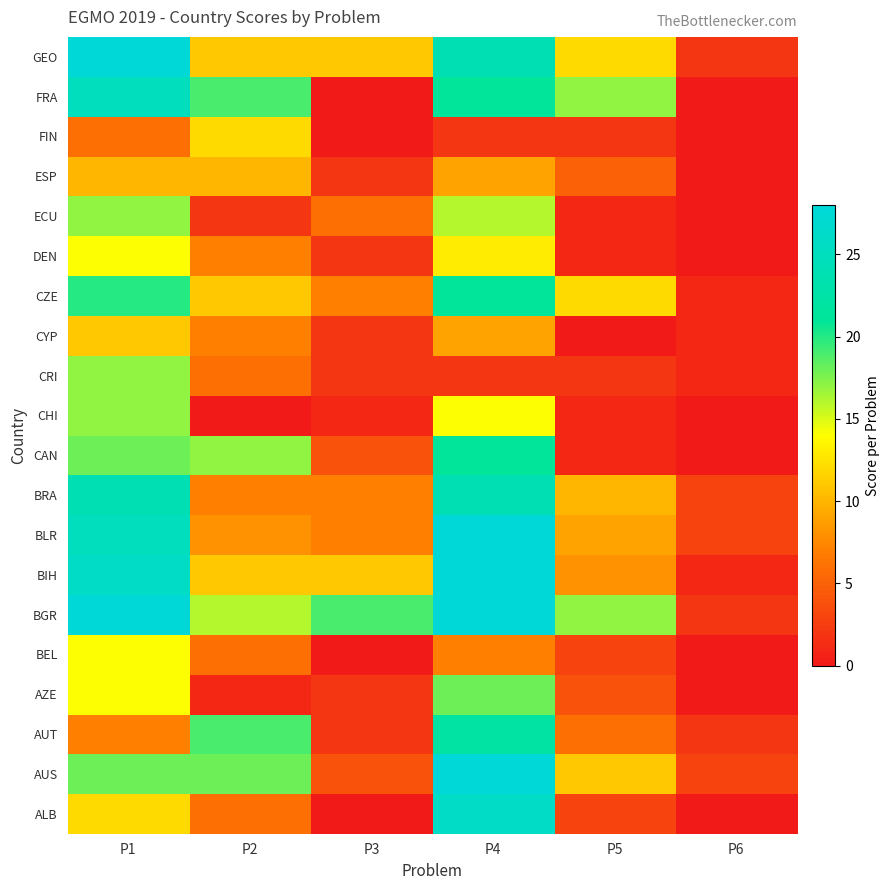

Reading left to right, list all the values displayed in this chart.

ALB: P1=12	P2=6	P3=0	P4=26	P5=3	P6=0
AUS: P1=18	P2=18	P3=4	P4=28	P5=11	P6=3
AUT: P1=7	P2=19	P3=2	P4=22	P5=6	P6=2
AZE: P1=14	P2=1	P3=2	P4=18	P5=4	P6=0
BEL: P1=14	P2=6	P3=0	P4=7	P5=3	P6=0
BGR: P1=28	P2=16	P3=19	P4=28	P5=17	P6=2
BIH: P1=26	P2=11	P3=11	P4=28	P5=8	P6=1
BLR: P1=25	P2=8	P3=7	P4=28	P5=9	P6=3
BRA: P1=24	P2=7	P3=7	P4=24	P5=10	P6=3
CAN: P1=18	P2=17	P3=4	P4=21	P5=1	P6=0
CHI: P1=17	P2=0	P3=1	P4=14	P5=1	P6=0
CRI: P1=17	P2=6	P3=2	P4=2	P5=2	P6=1
CYP: P1=11	P2=7	P3=2	P4=9	P5=0	P6=1
CZE: P1=20	P2=11	P3=7	P4=21	P5=12	P6=1
DEN: P1=14	P2=7	P3=2	P4=13	P5=1	P6=0
ECU: P1=17	P2=2	P3=6	P4=16	P5=1	P6=0
ESP: P1=10	P2=10	P3=2	P4=9	P5=5	P6=0
FIN: P1=6	P2=12	P3=0	P4=2	P5=2	P6=0
FRA: P1=25	P2=19	P3=0	P4=21	P5=17	P6=0
GEO: P1=28	P2=11	P3=11	P4=24	P5=12	P6=2